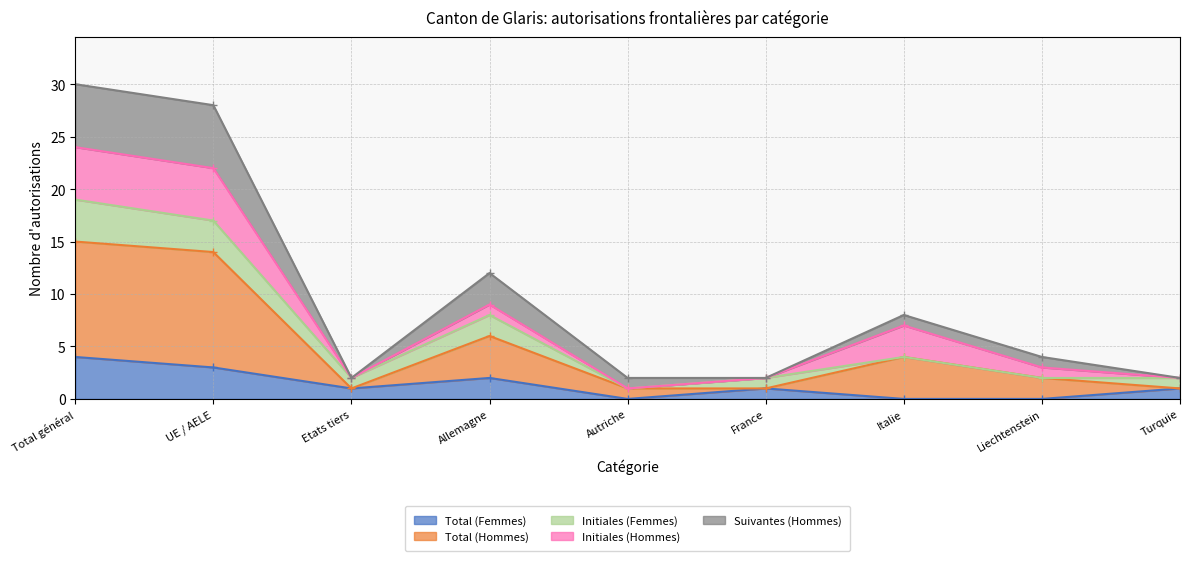

Which category has the lowest value across all series?

Autriche